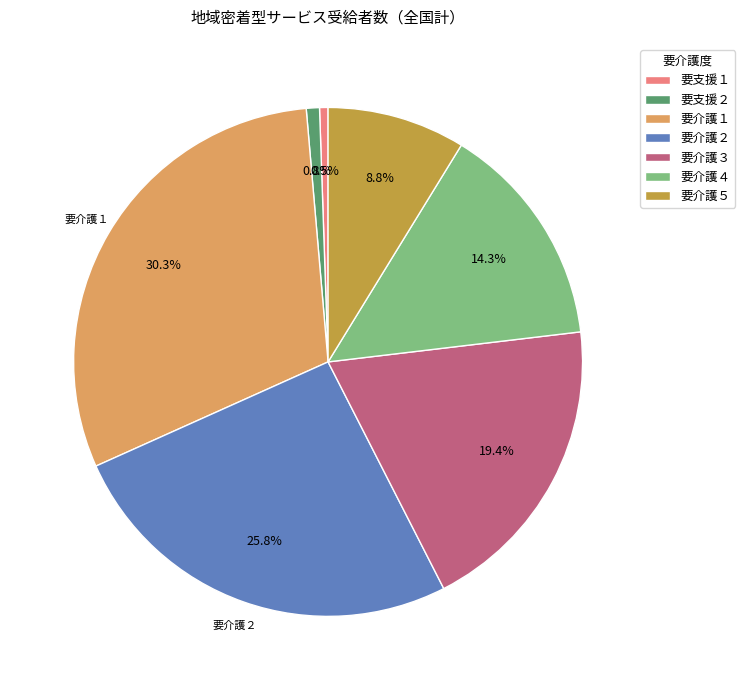

Which has a higher value, 要介護４ or 要介護５?

要介護４